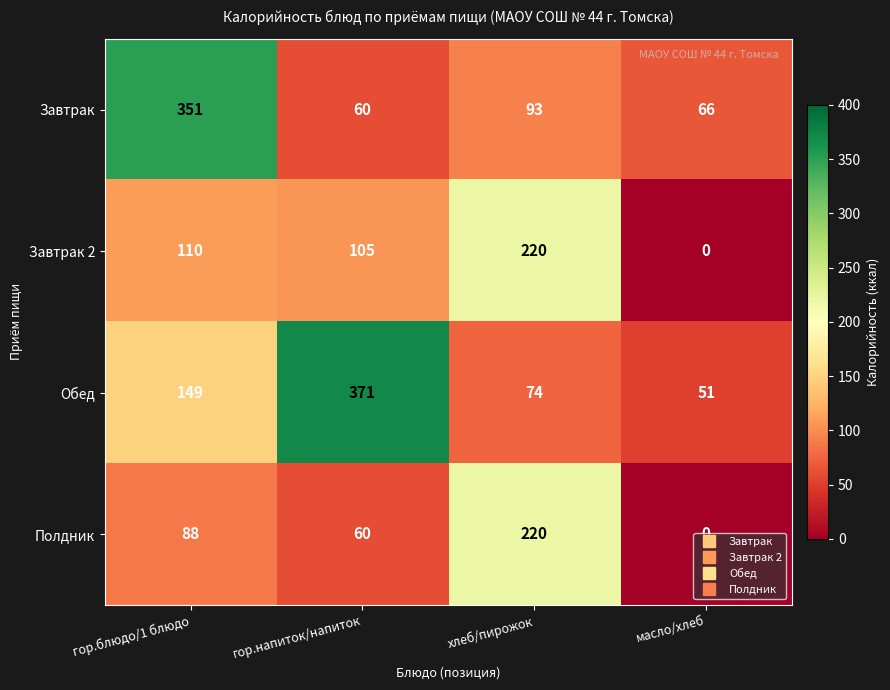

What is the sum of all Полдник values?

368